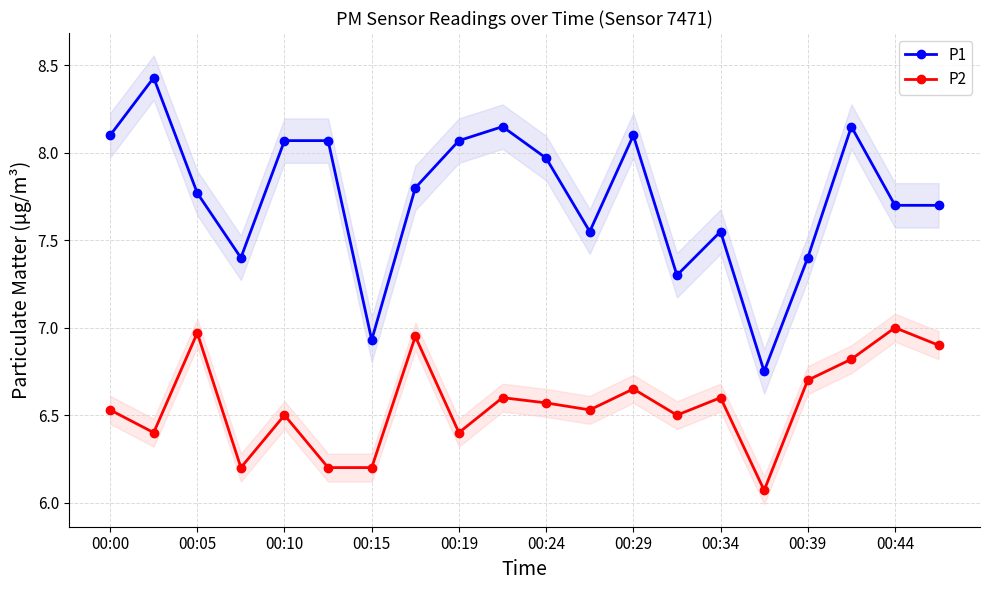

Between 15 and 17, which series saw the biggest shift?

P1